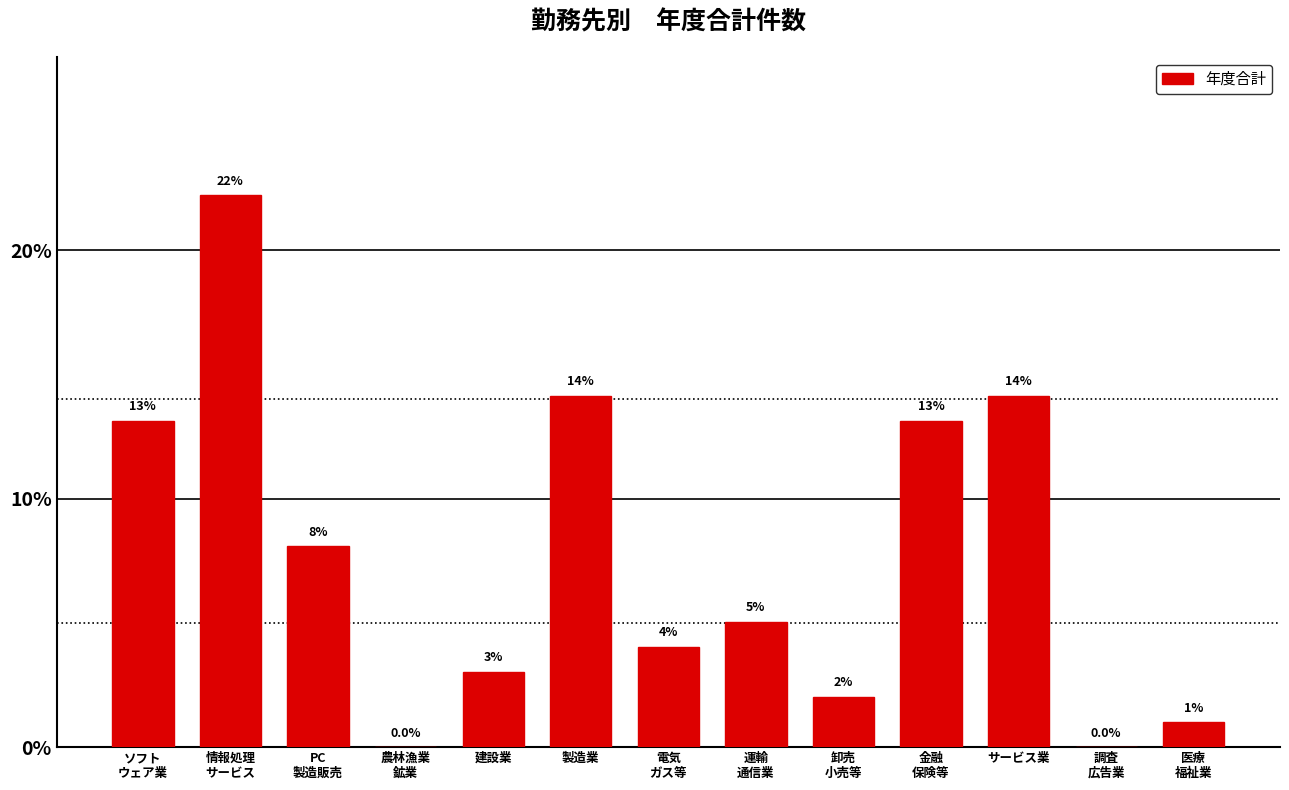

Is it true that the value at 建設業 is 3.0?

True